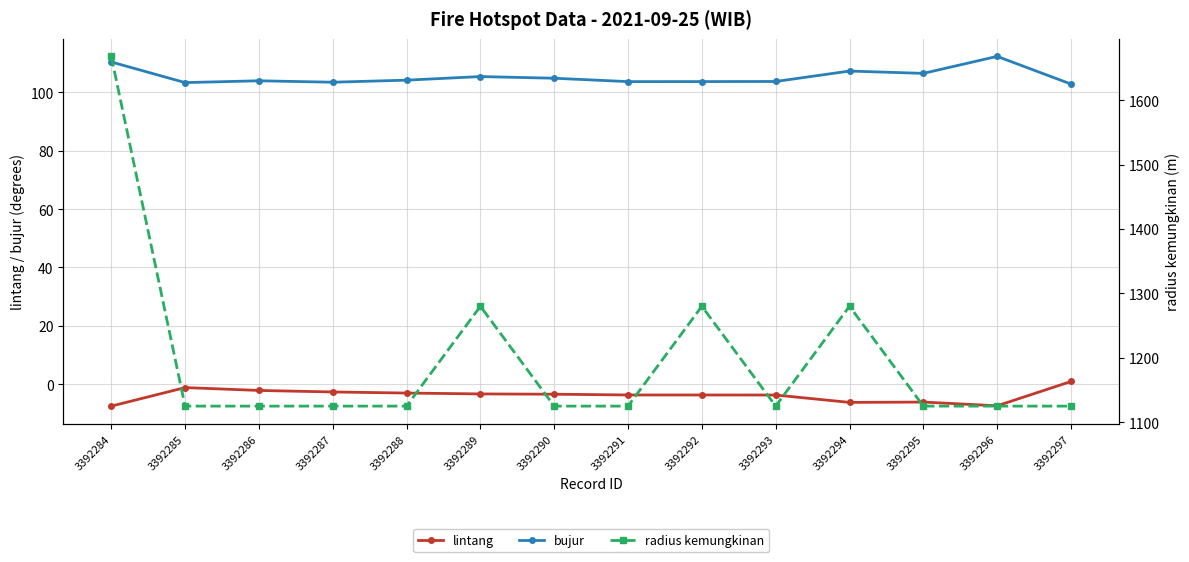

Which series has the widest spread of values?

radius kemungkinan